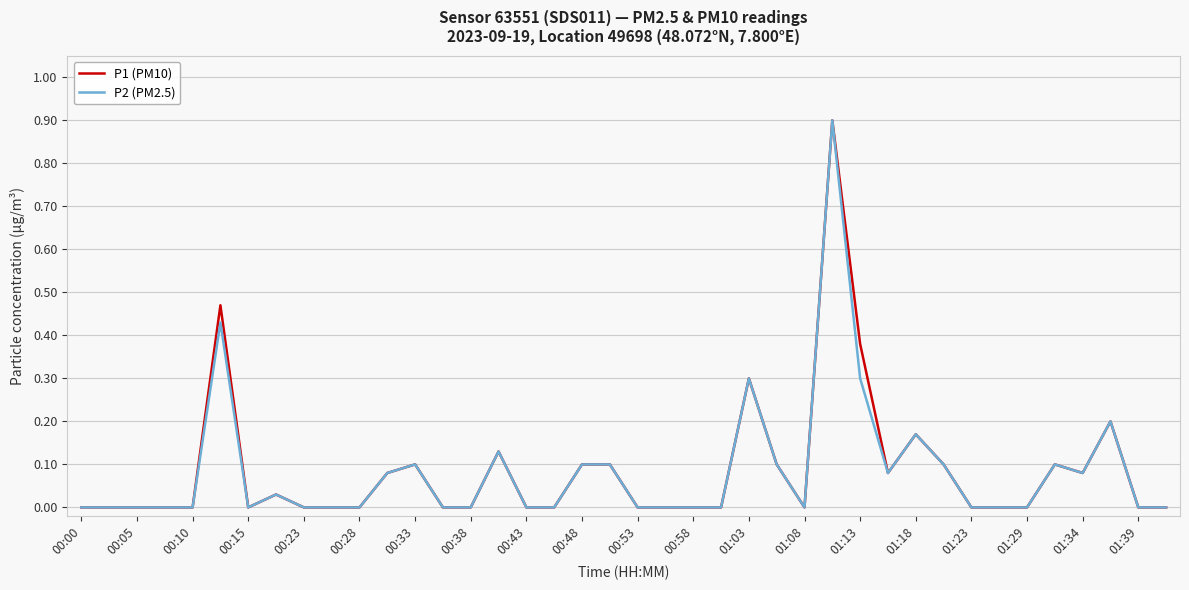

The P1 (PM10) series shows 0.5 at 00:53. True or false?

False